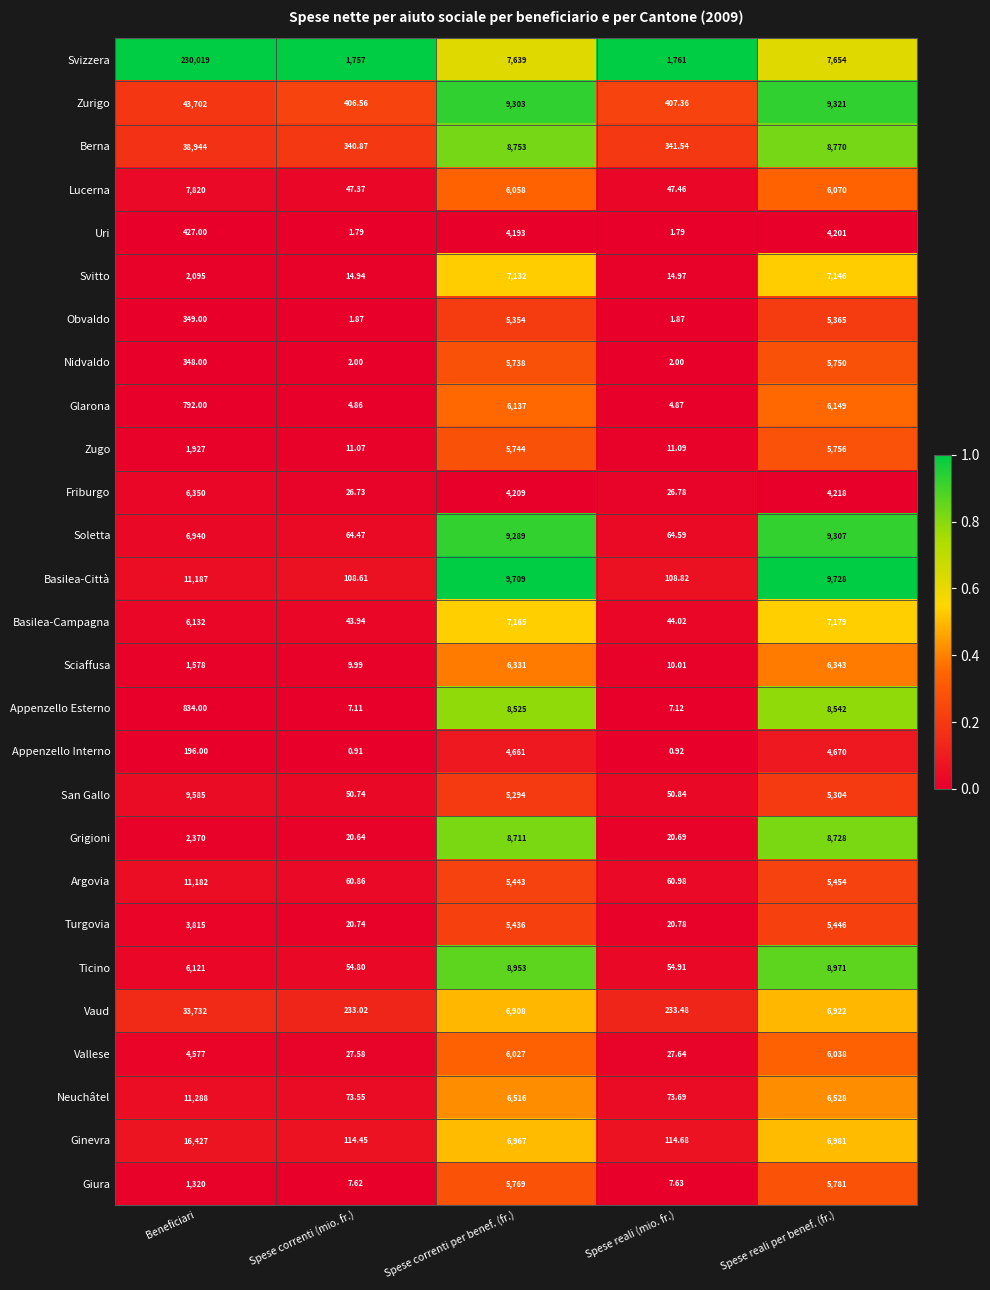

Which category has the lowest value across all series?

Spese correnti (mio. fr.)